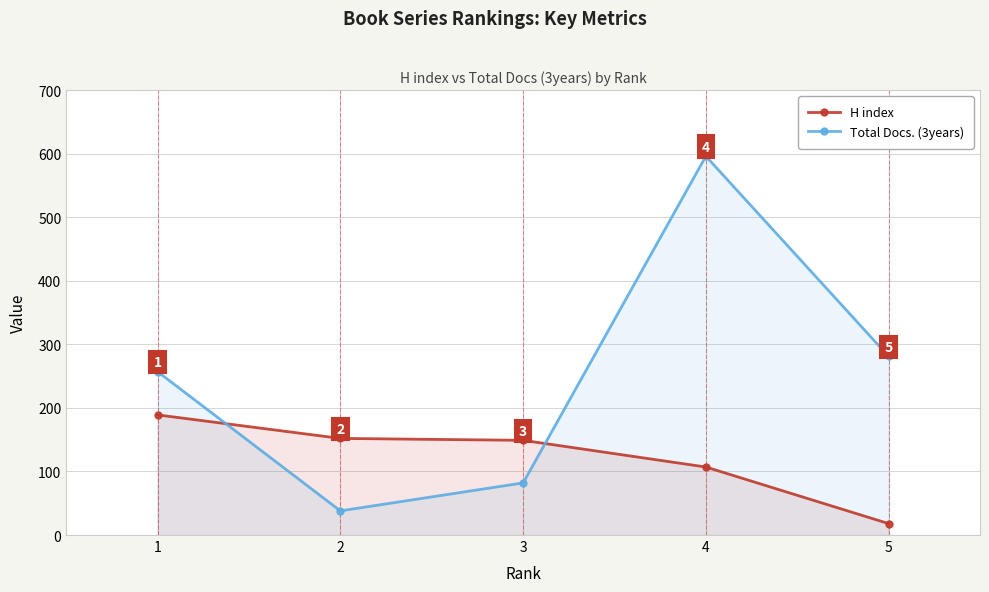

True or false: H index and Total Docs. (3years) intersect in this chart.

True